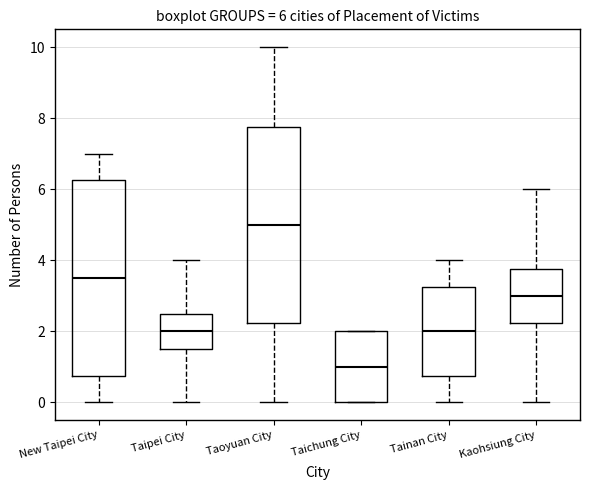

Which box's median line is the lowest?

Taichung City